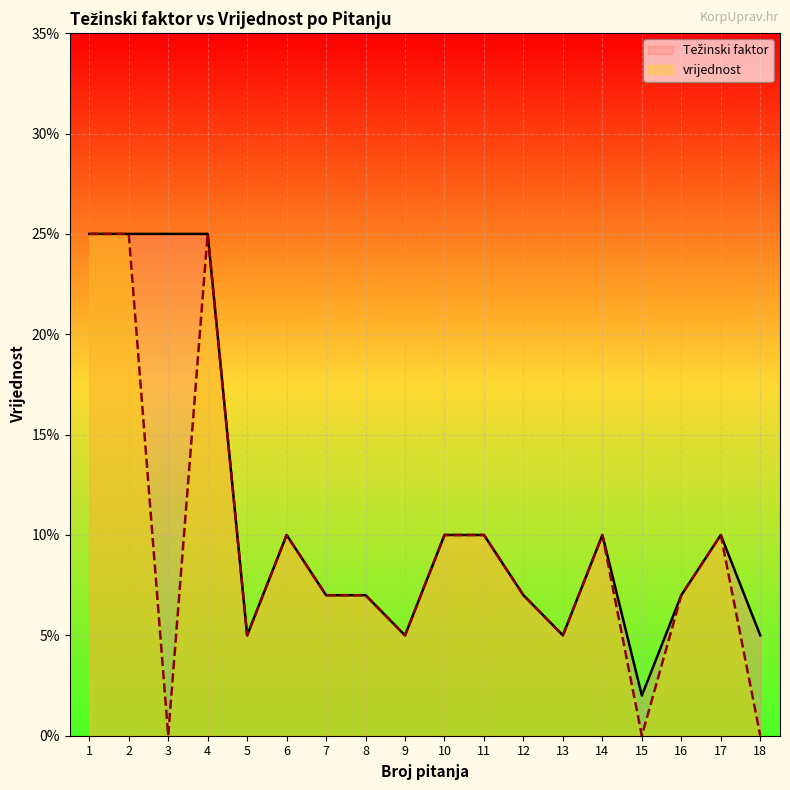

At how many categories does at least one series exceed 0?

18